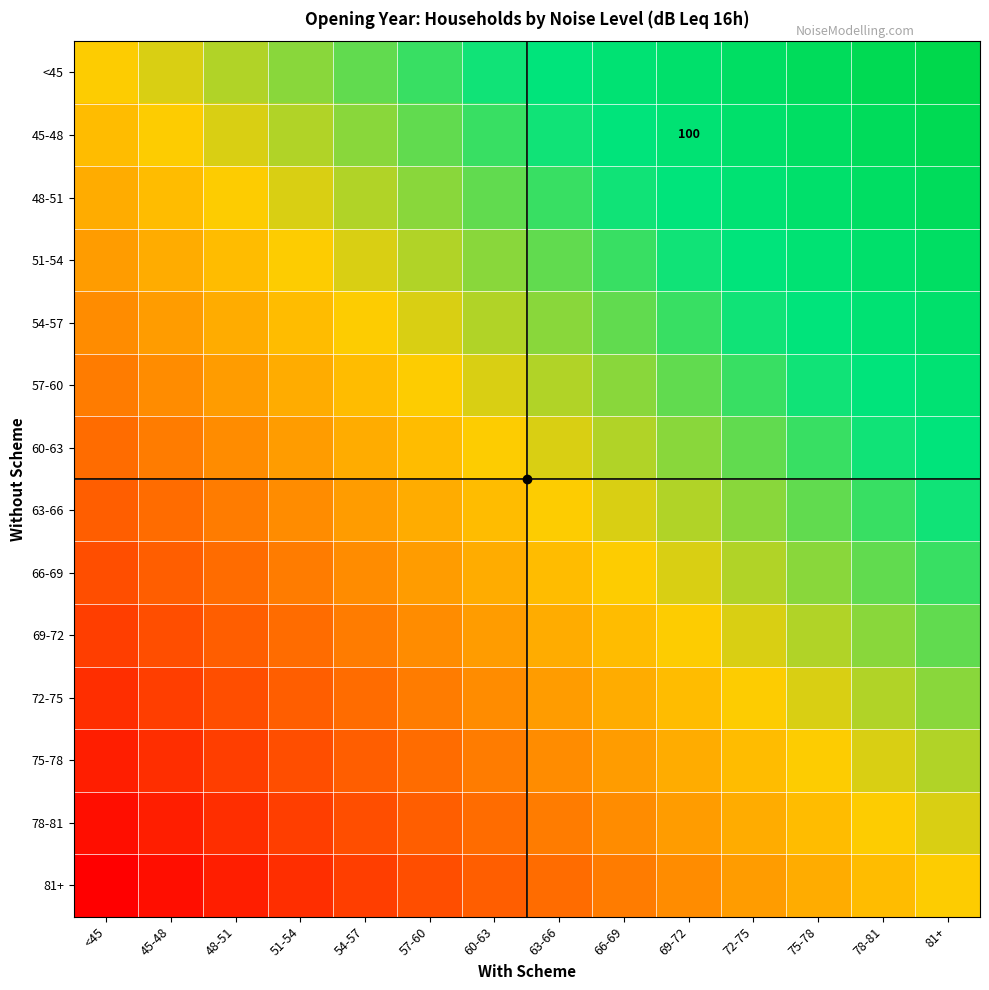

True or false: 51-54 has a value of -0.1 at 48-51.

False